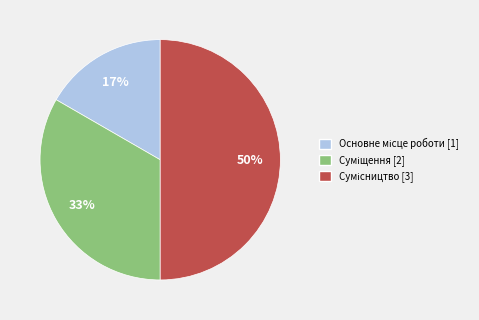

To the nearest percent, what is the average slice percentage?

33%